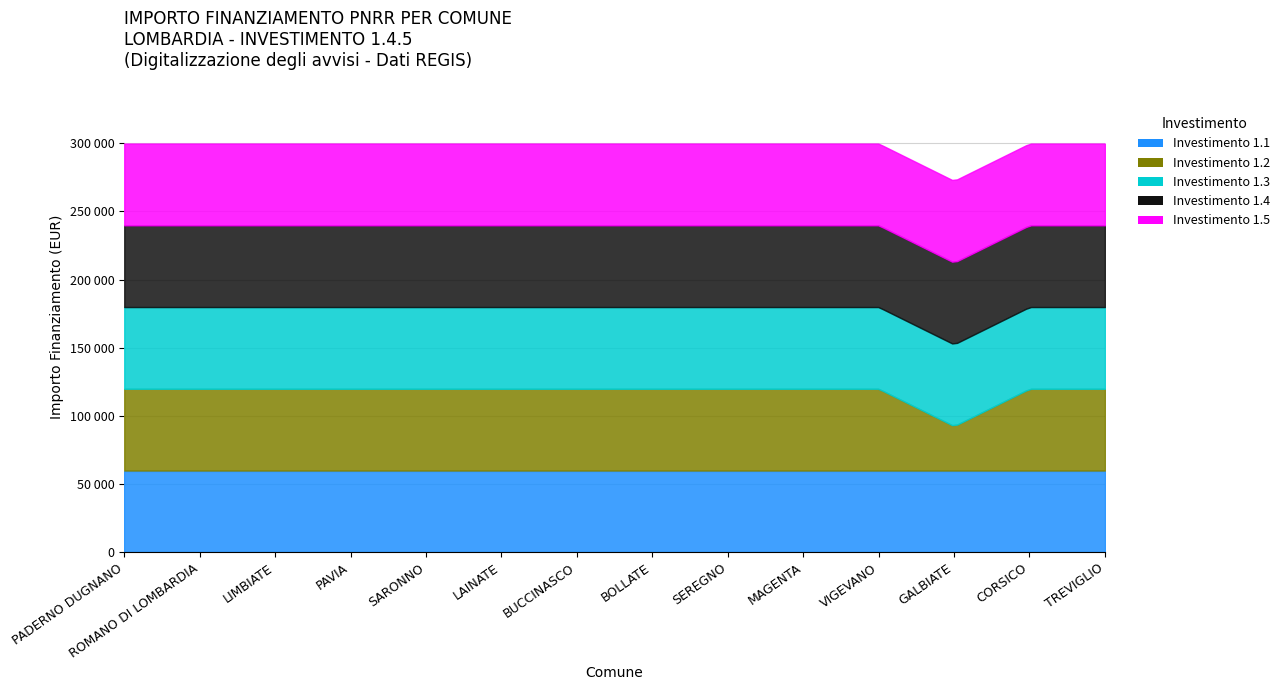

What is the highest value of the 1.1 series?

59966